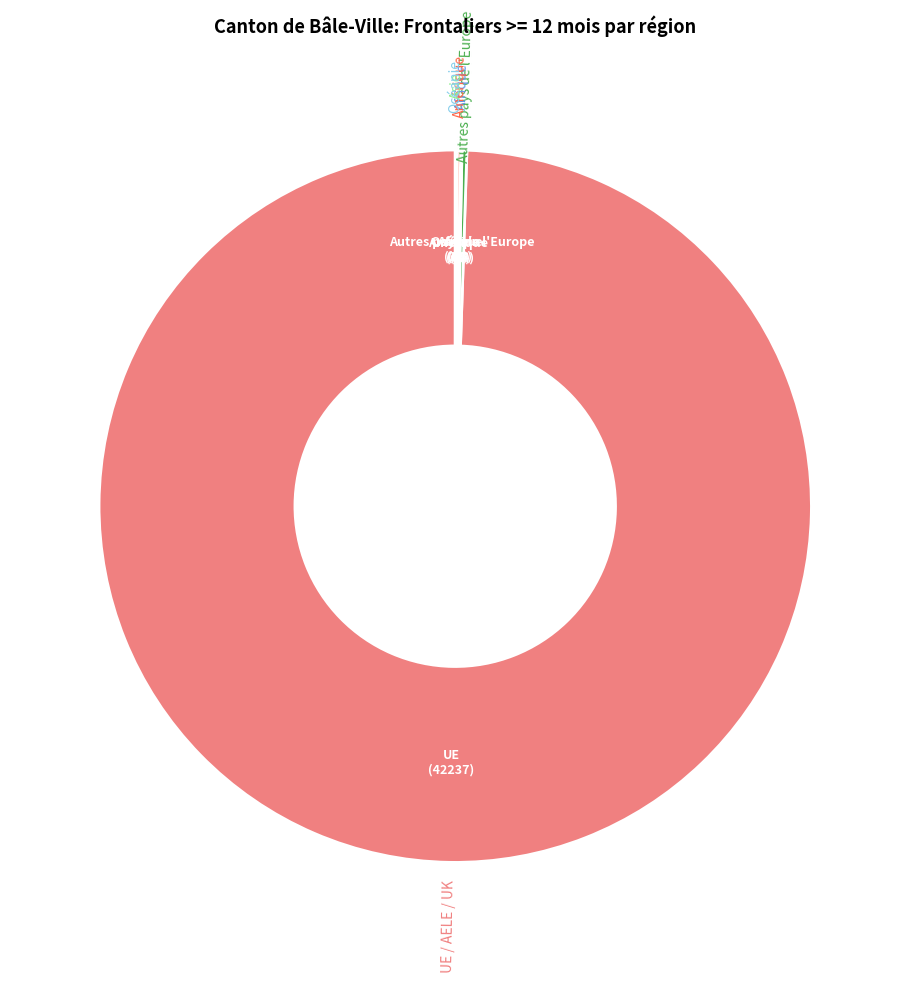

Is there a majority slice in this chart?

Yes